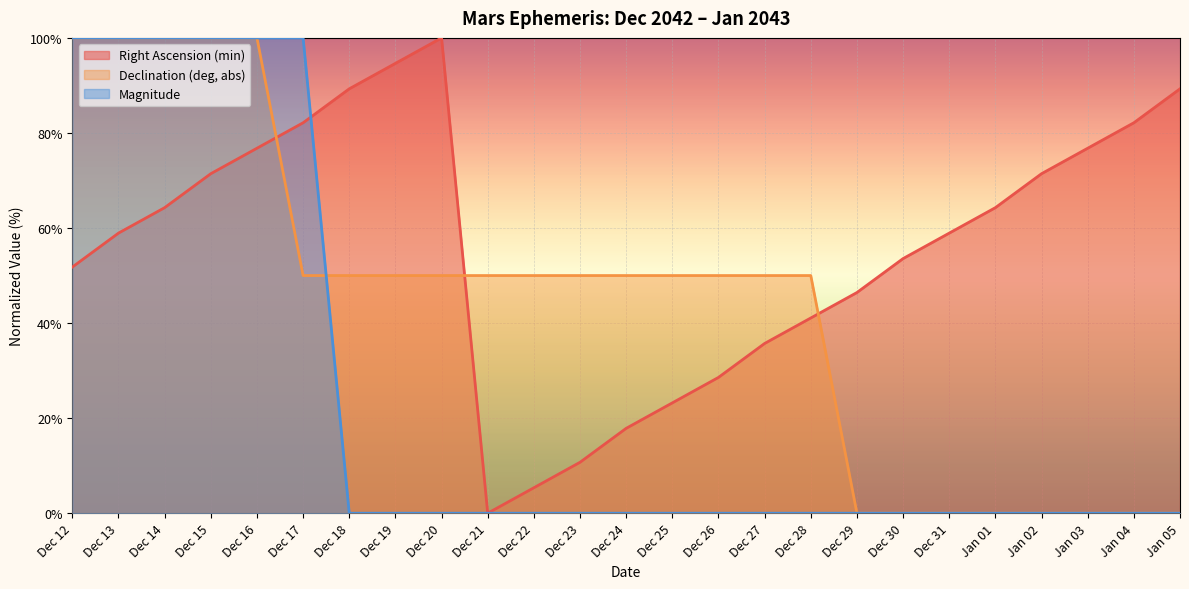

How many intersections are there between Right Ascension (min) and Magnitude?

1